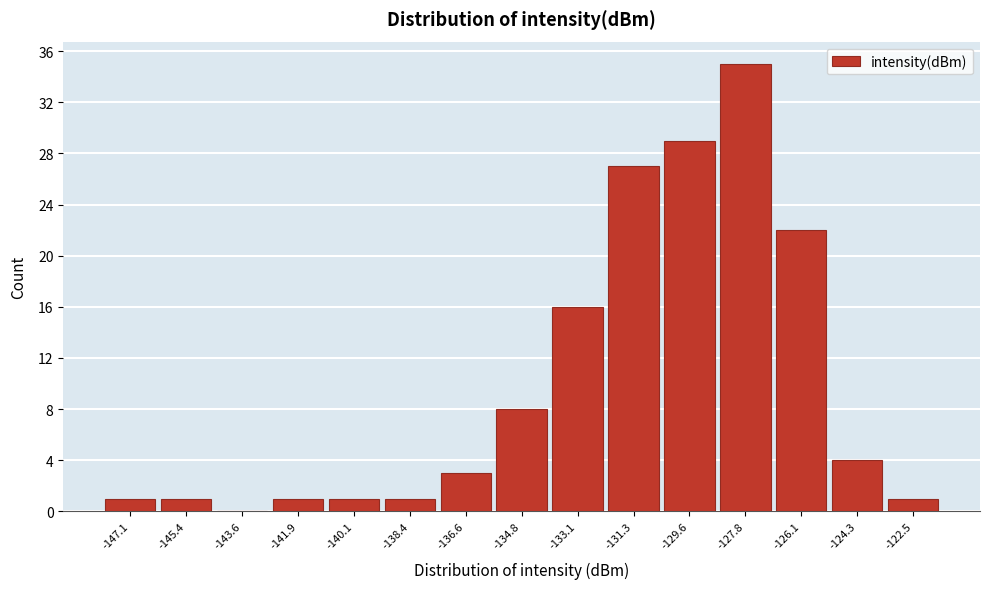

Reading left to right, transcribe this chart: for each bar, give the range it covers on the x-axis and its height. Neither the bar edges nor the heights are printed on the chart, so give them approximately, as read against the axes.

-148.0 to -146.2: 1
-146.2 to -144.6: 1
-144.6 to -142.8: 0
-142.8 to -141.0: 1
-141.0 to -139.2: 1
-139.2 to -137.4: 1
-137.4 to -135.8: 3
-135.8 to -134.0: 8
-134.0 to -132.2: 16
-132.2 to -130.4: 27
-130.4 to -128.6: 29
-128.6 to -127.0: 35
-127.0 to -125.2: 22
-125.2 to -123.4: 4
-123.4 to -121.6: 1